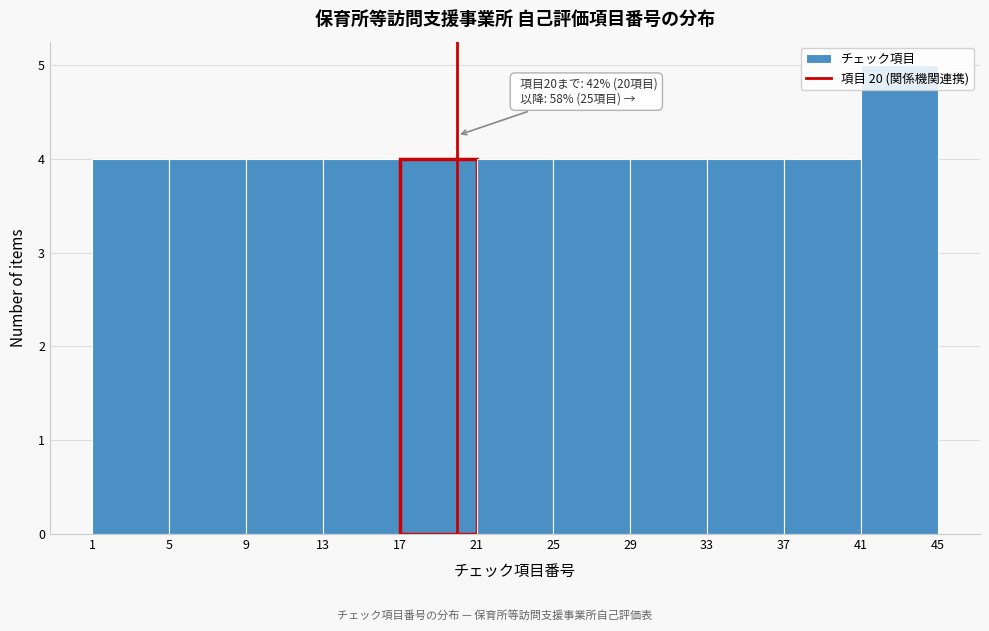

Over which range of the x-axis is the bar tallest?

41 to 45